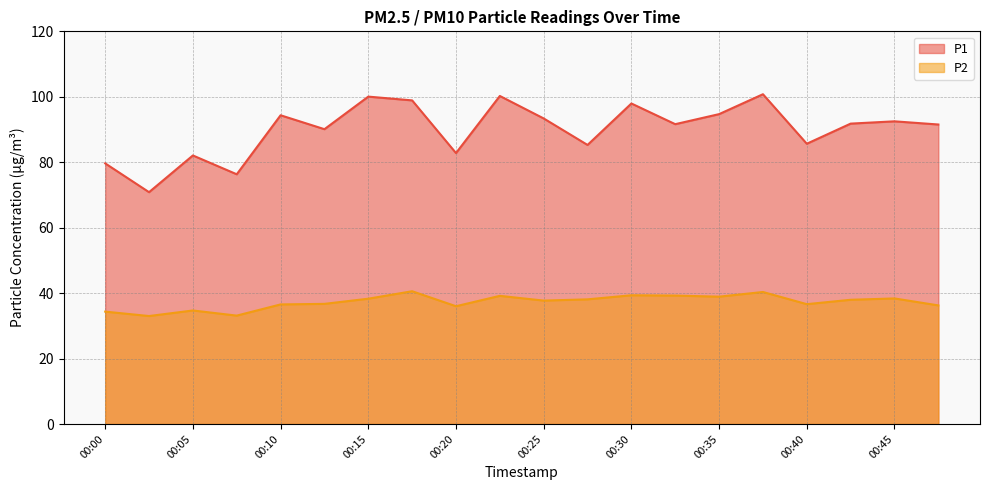

True or false: P2 and P1 intersect in this chart.

False